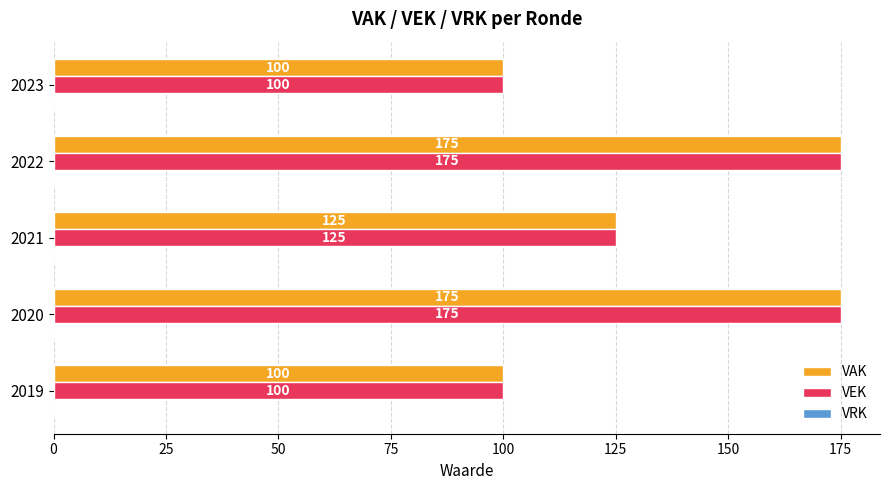

Where is VAK nearest to the value 137?

2021